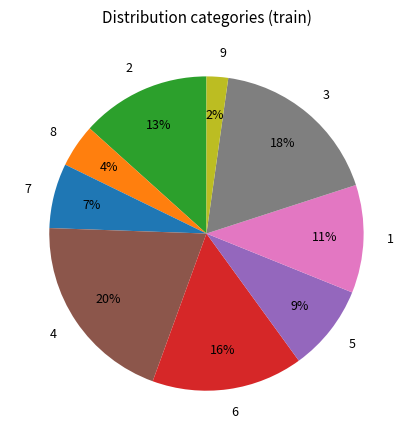

Count the number of slices in the pie.

9